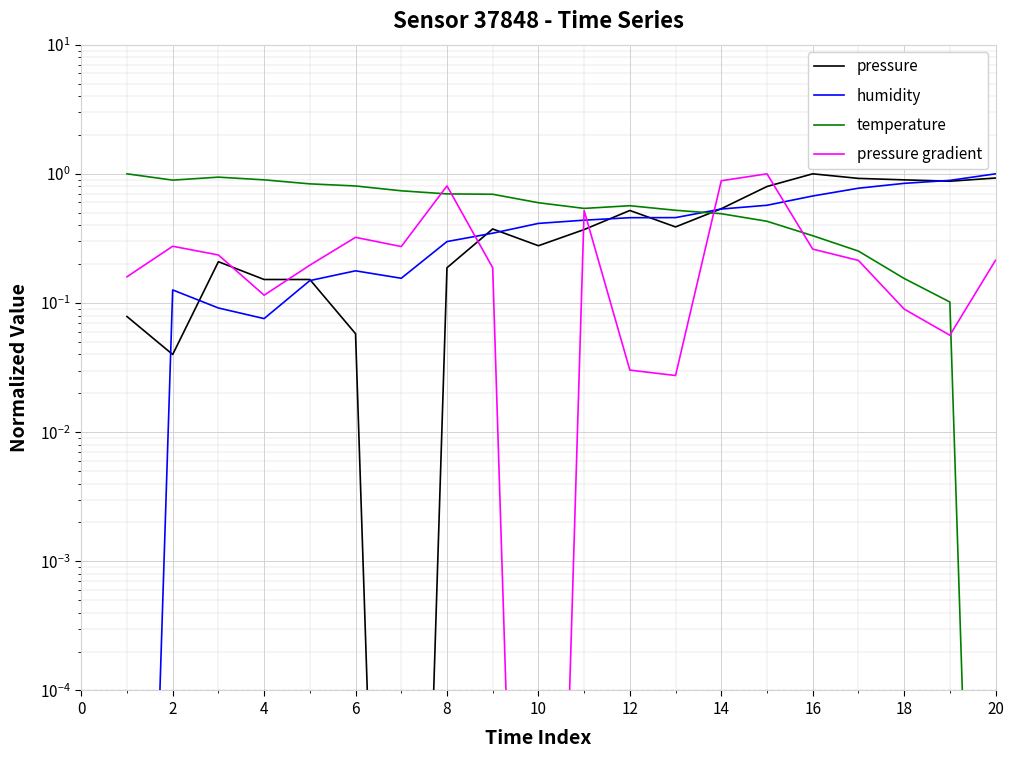

Which series has the largest range (max minus min)?

pressure